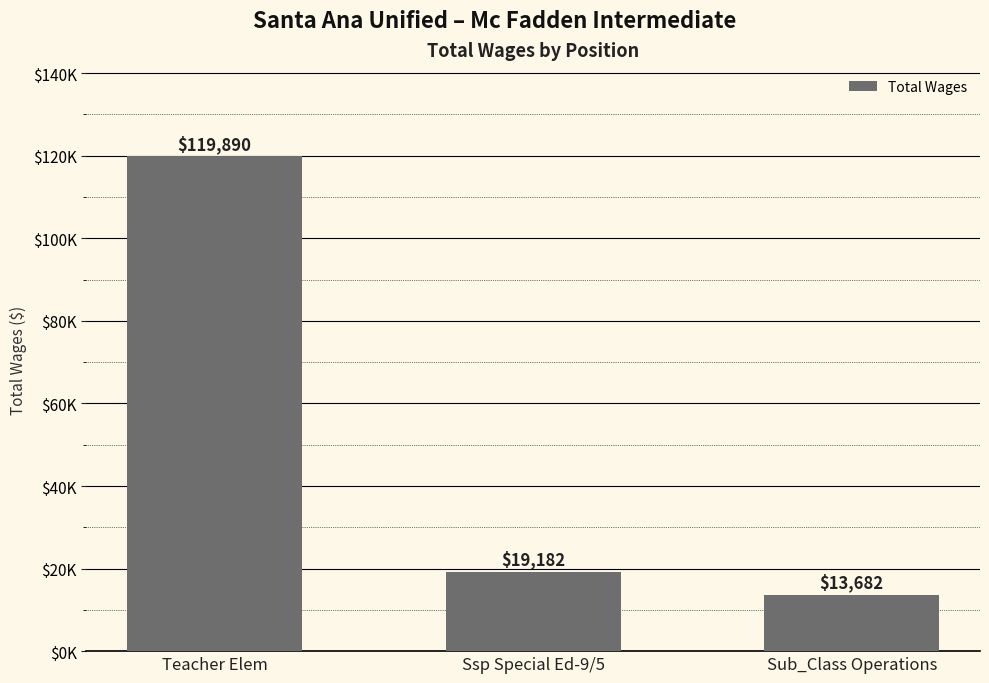

Reading right to left, extract all data points from this chart.

13682	19182	119890